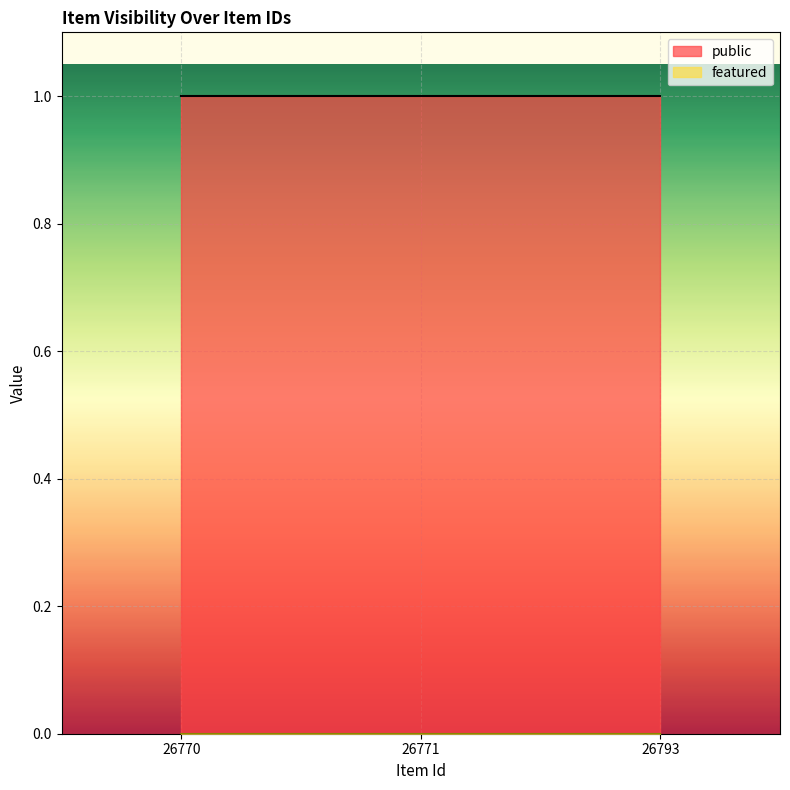

Rank the categories by public value from lowest to highest.

26770, 26771, 26793